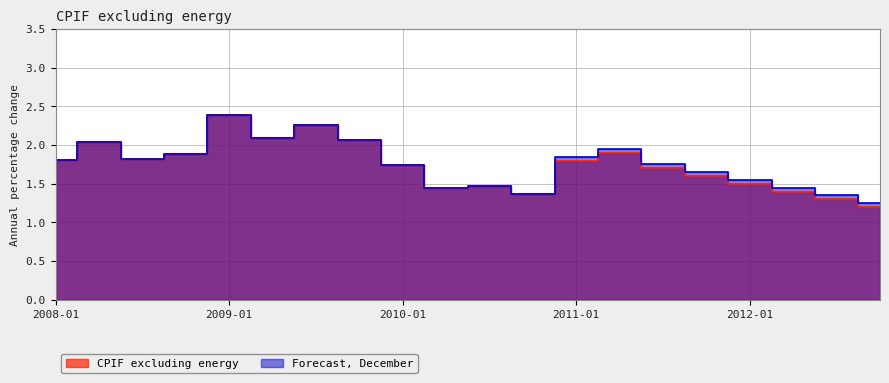

What is the lowest value of the CPIF excluding energy series?

1.2